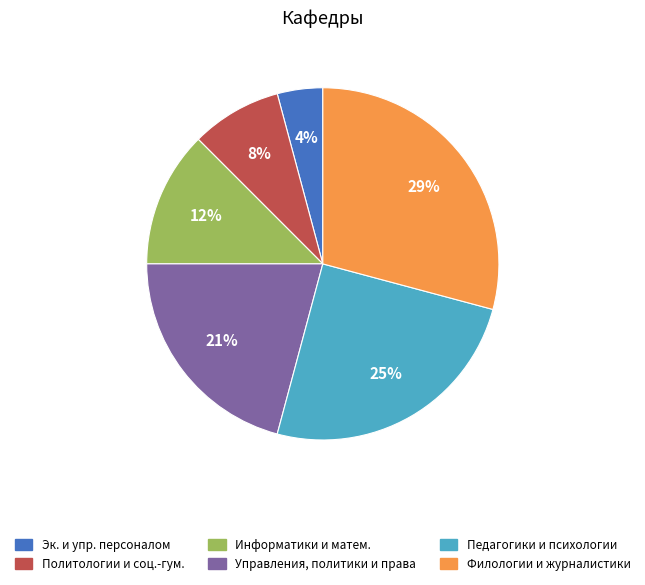

How many segments does this pie chart have?

6